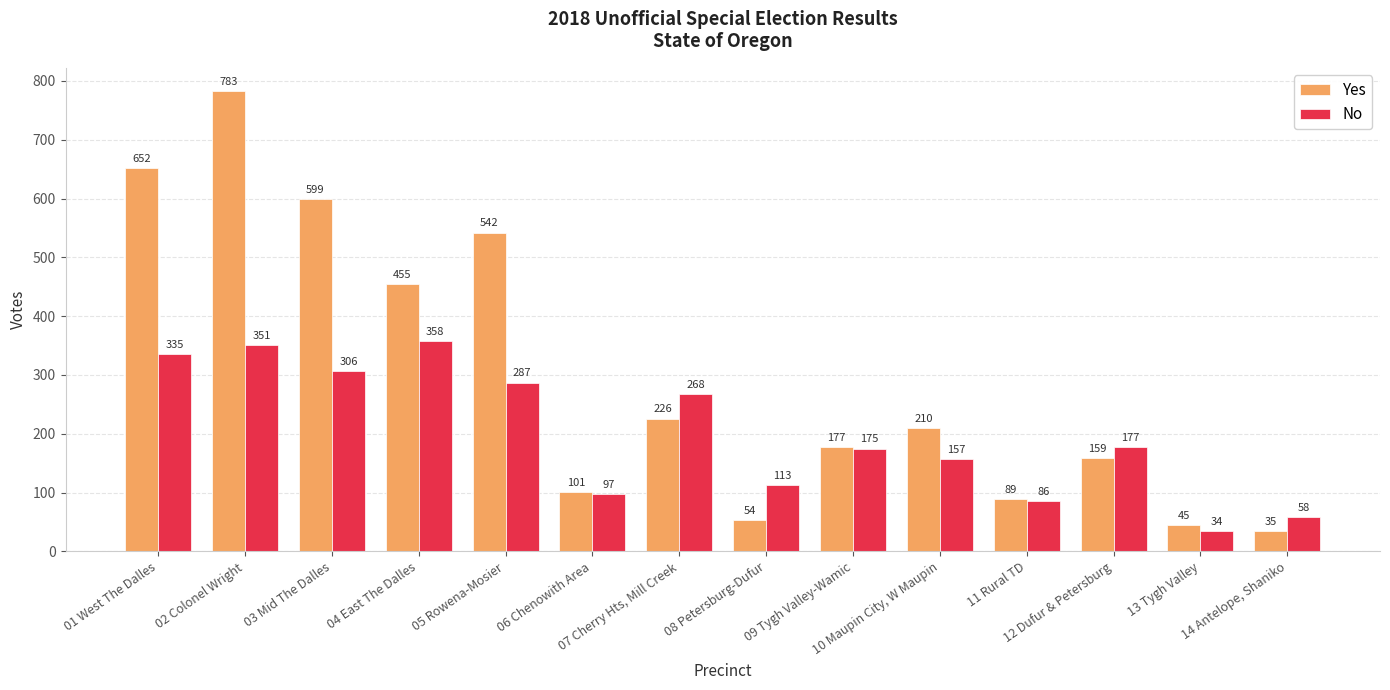

What is the difference between the maximum and minimum values in the Yes series?

748